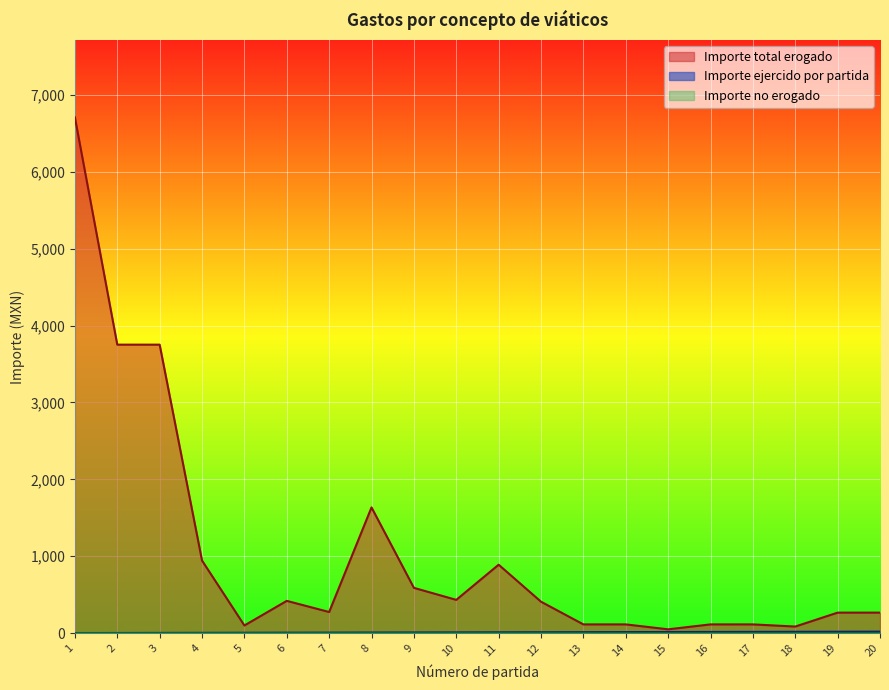

True or false: Importe total erogado and Importe ejercido por partida cross at least once.

False